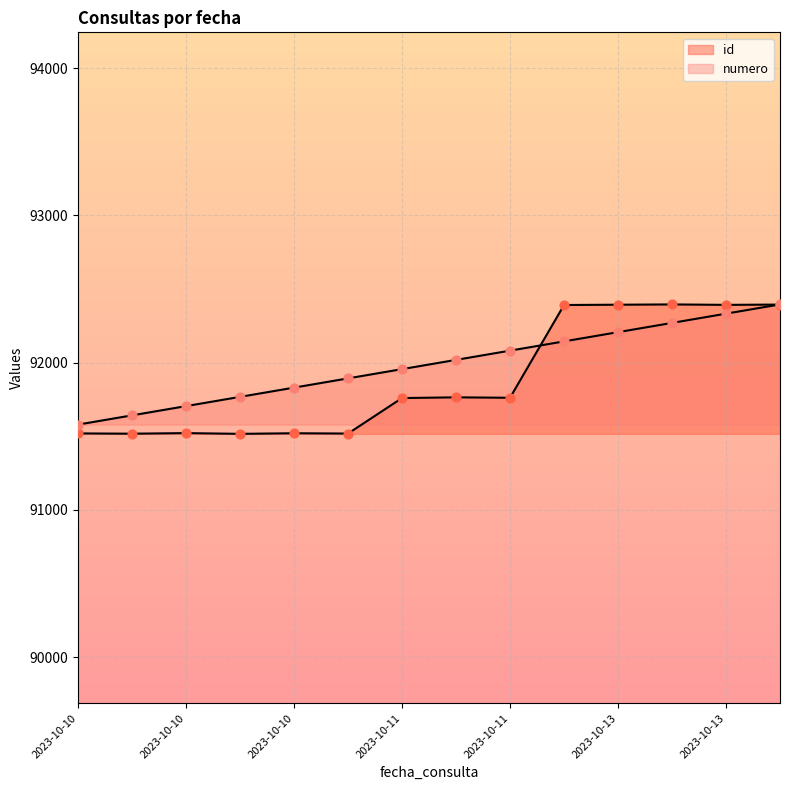

What is the total value across all series at 2023-10-10 19:10:57?

183410.7